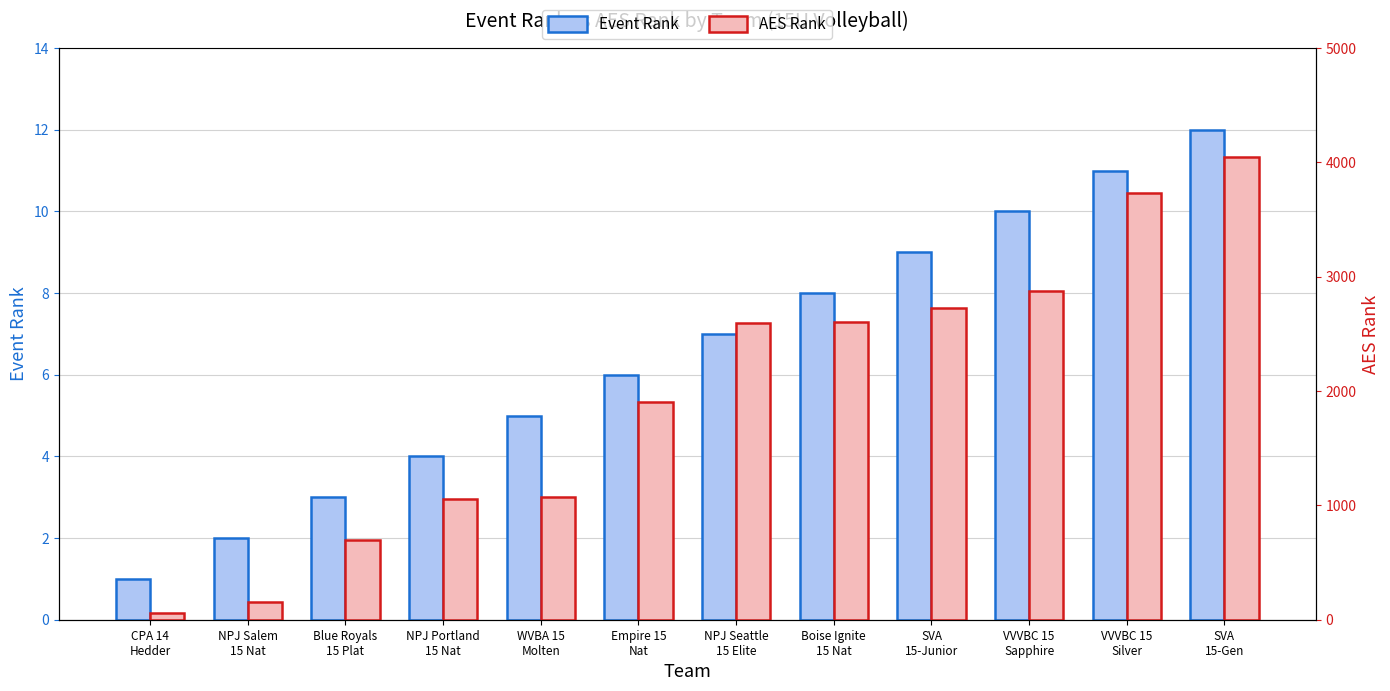

What is the difference between the maximum and minimum values in the AES Rank series?

3986